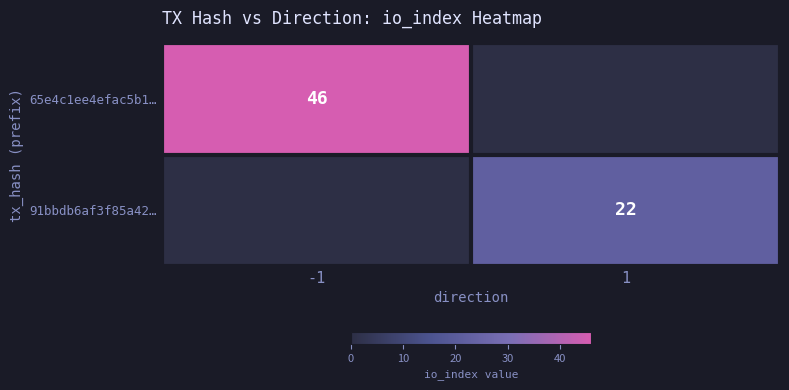

Is it true that 91bbdb6af3f85a42… equals 12 at 1?

False